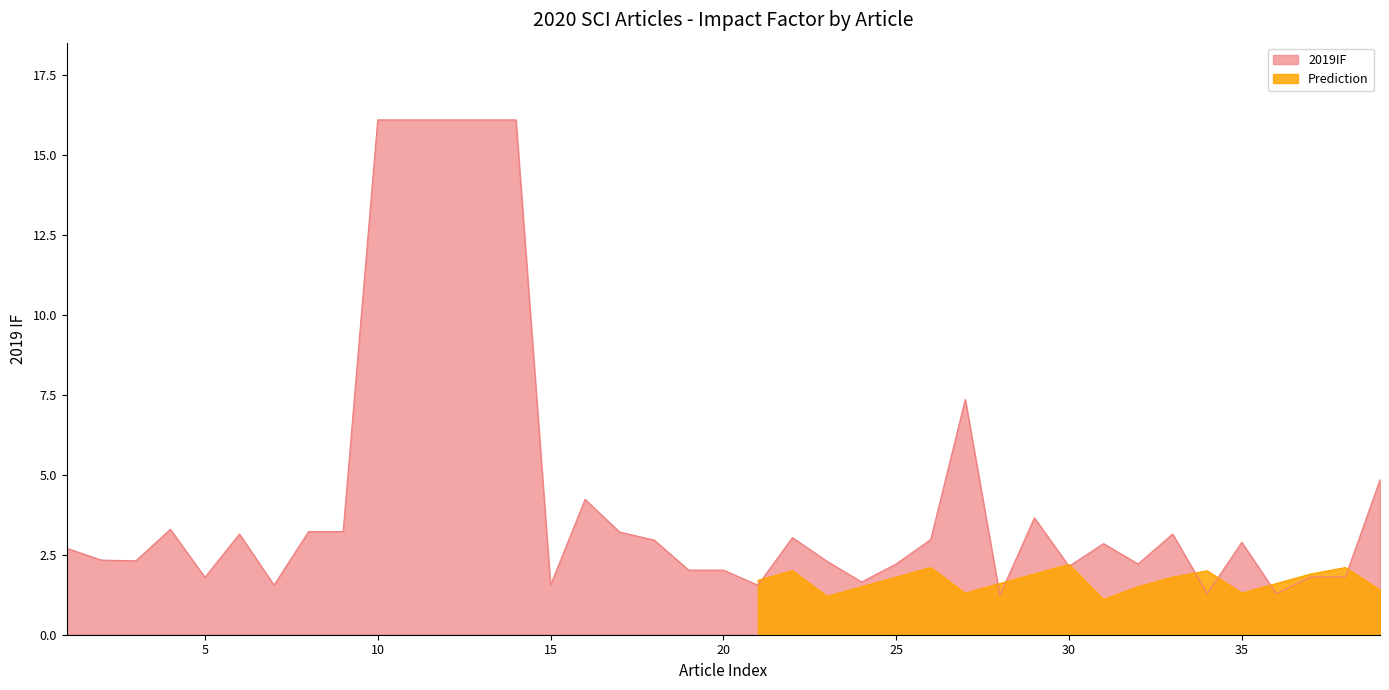

Reading left to right, extract all data points from this chart.

2.7	2.3	2.3	3.3	1.8	3.1	1.6	3.2	3.2	16.1	16.1	16.1	16.1	16.1	1.6	4.2	3.2	3.0	2.0	2.0	1.6	3.0	2.3	1.6	2.2	3.0	7.4	1.2	3.7	2.1	2.8	2.2	3.1	1.3	2.9	1.3	1.8	1.8	4.8